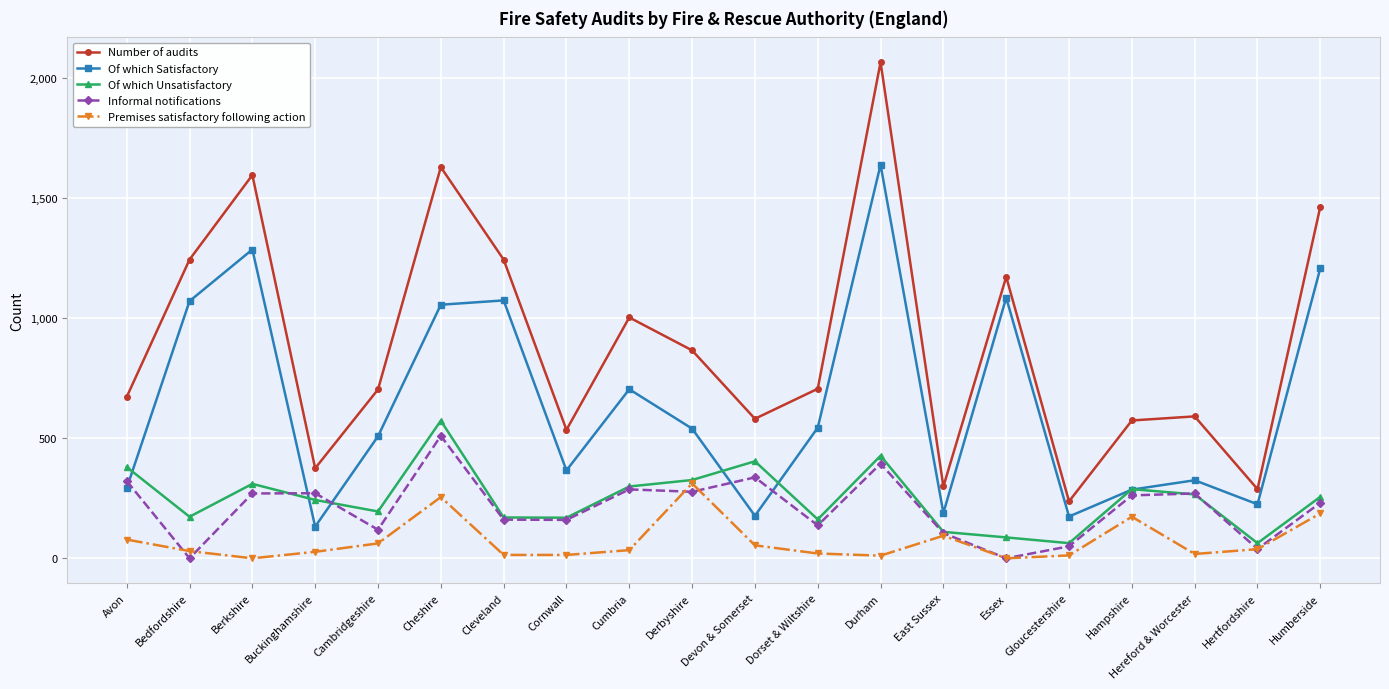

Where does the Of which Unsatisfactory series first go above 256?

Avon